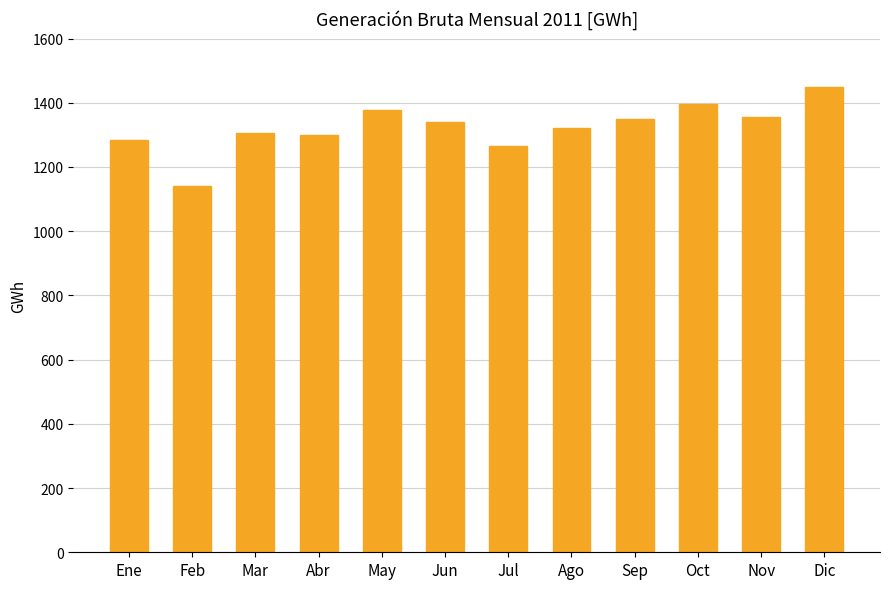

What is the sum of the values at Nov and Feb?

2497.3